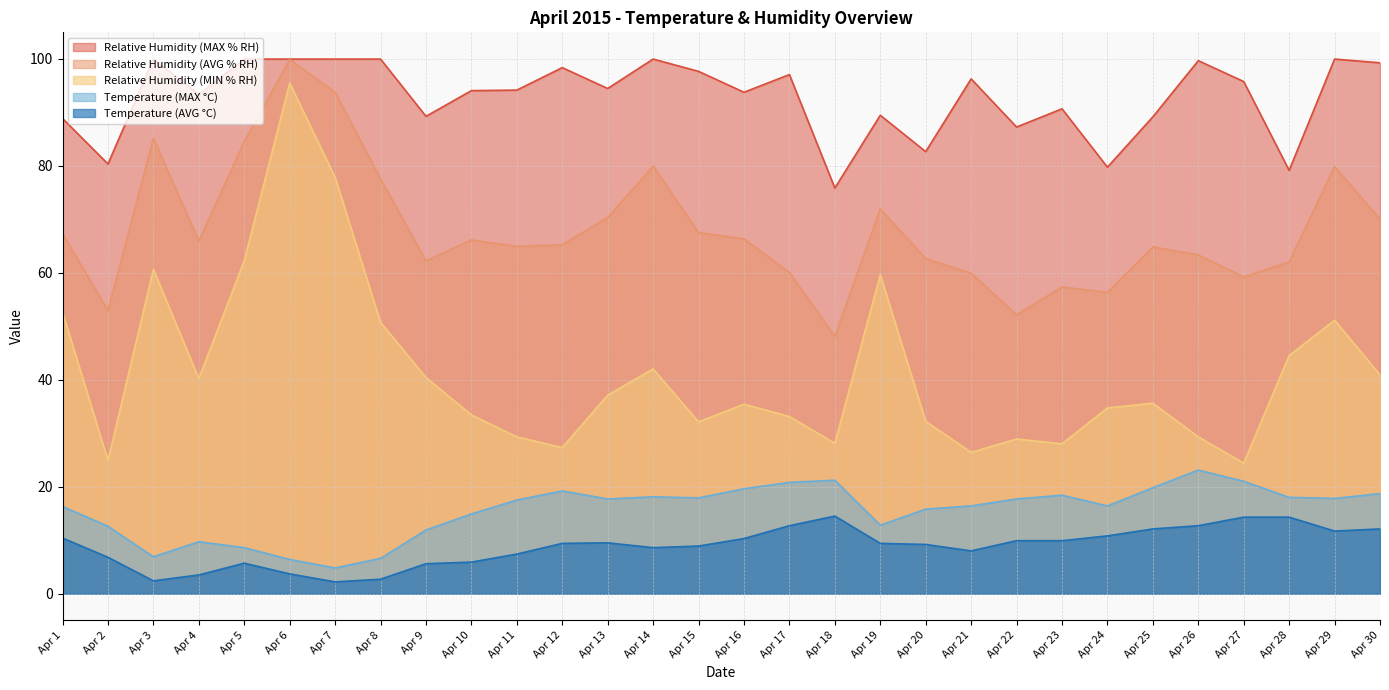

What is the maximum value for Temperature (MAX °C)?

23.1